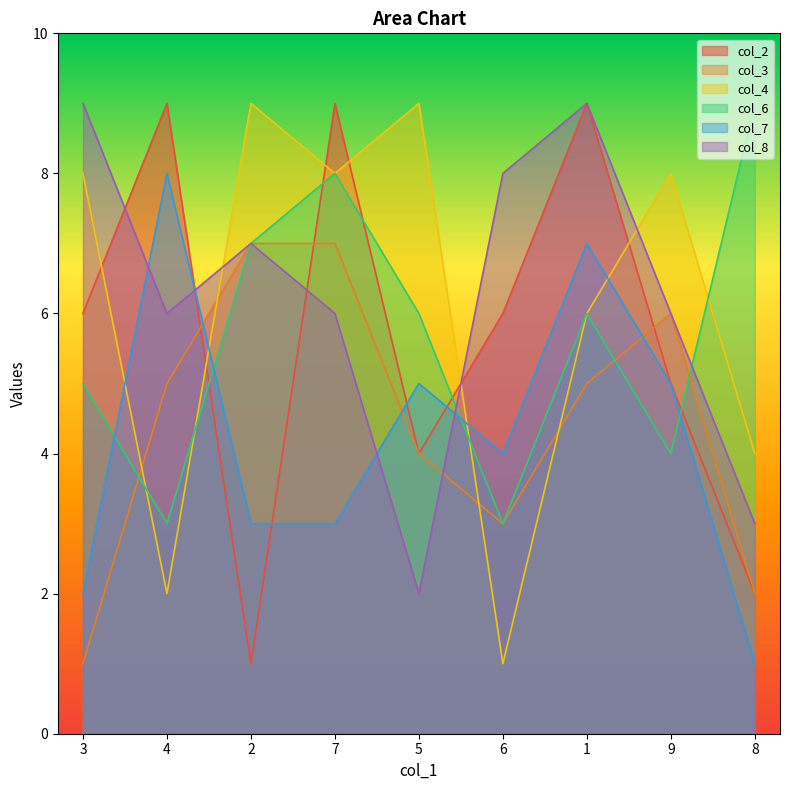

How many lines are shown in the chart?

6